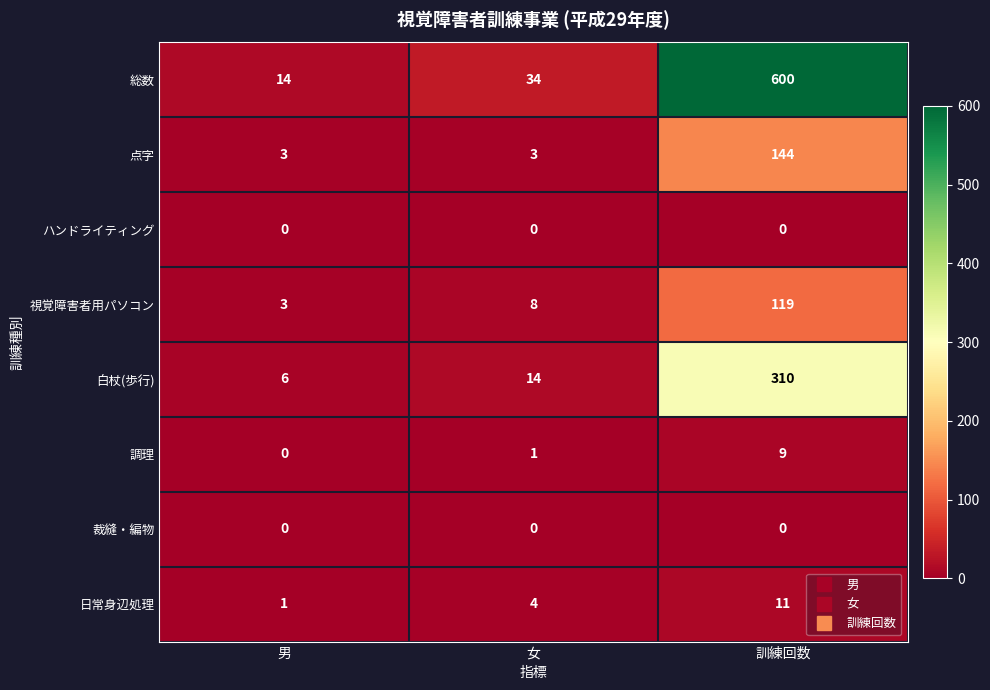

Which series has the largest range (max minus min)?

総数